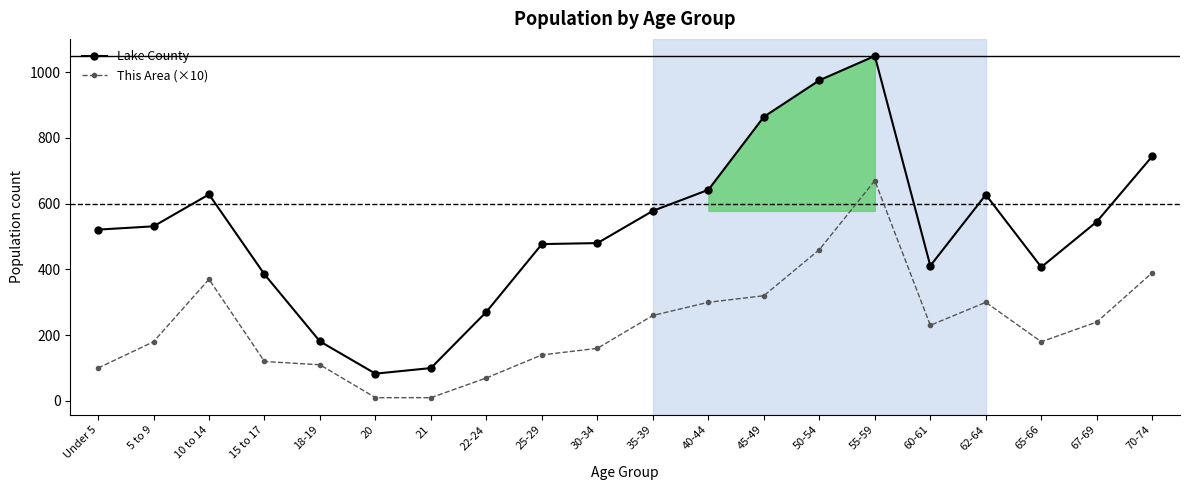

At how many categories does at least one series exceed 40?

20